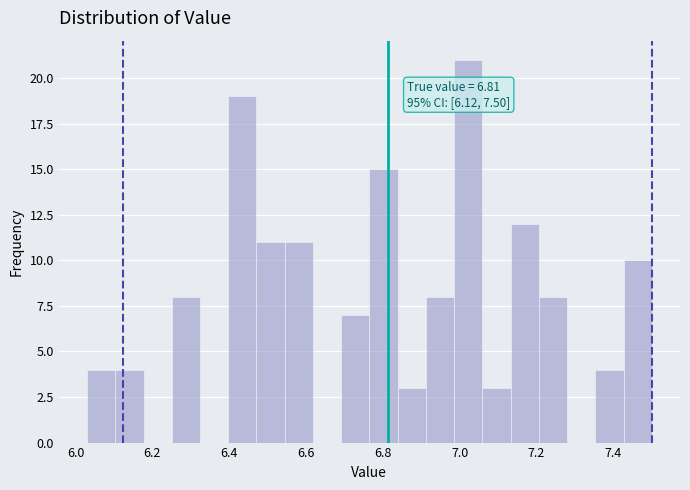

Around what value on the x-axis is the tallest bar? Give the approximate position of its centre, as read against the axis.

7.02